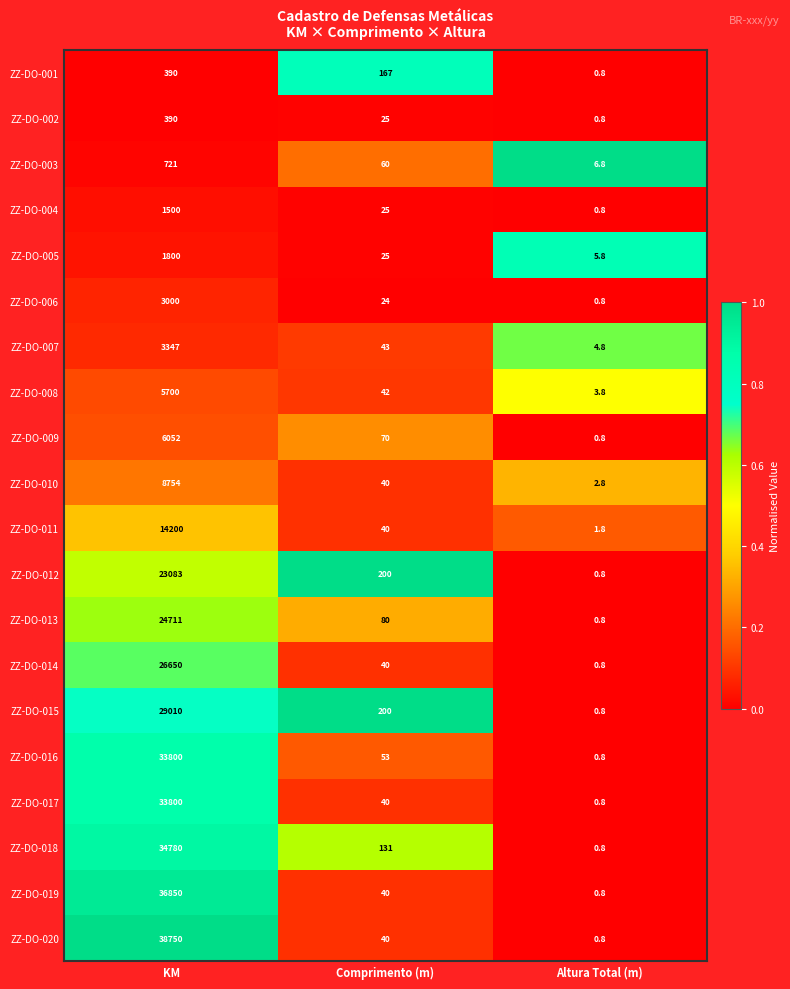

True or false: ZZ-DO-020 has a value of 40.0 at Comprimento (m).

True